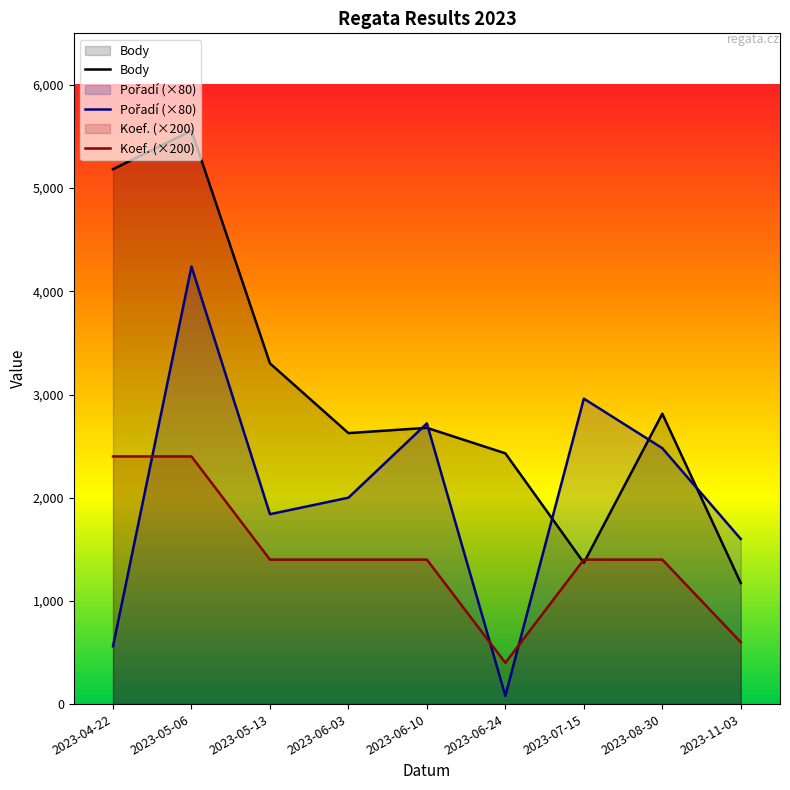

How many series are shown in this chart?

3